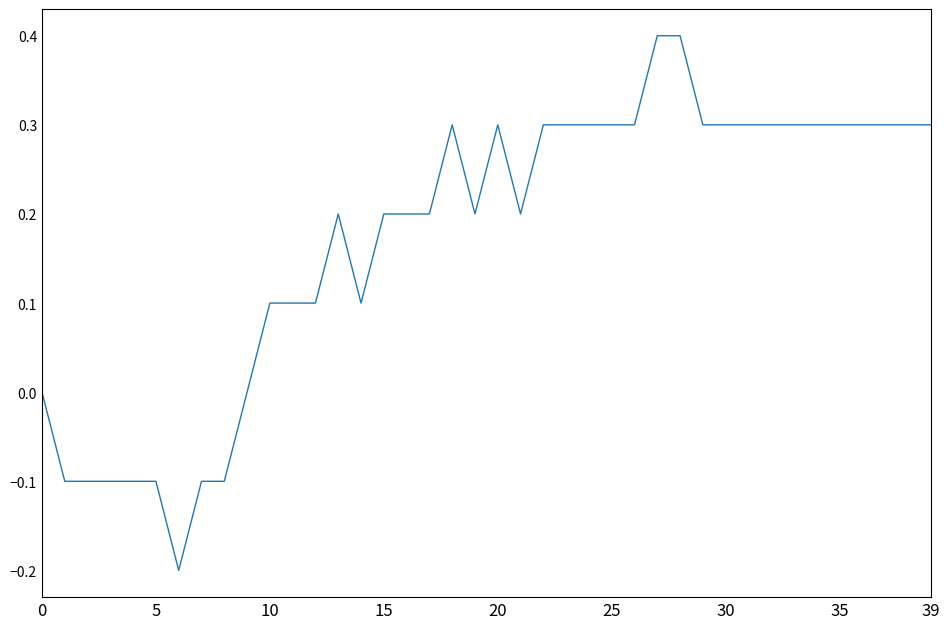

How many lines are shown in the chart?

1